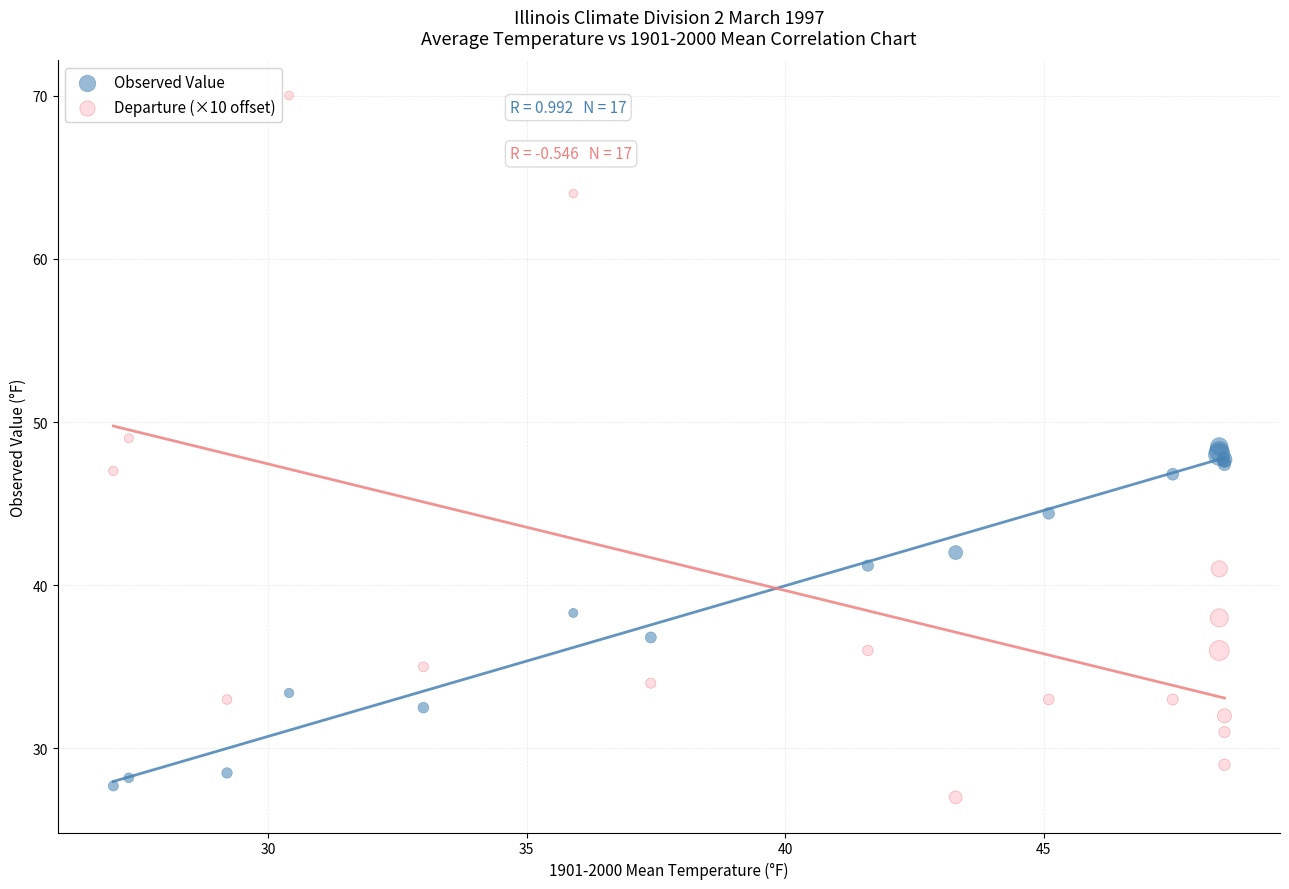

Which series contains the highest Y value?

Departure (×10 offset)